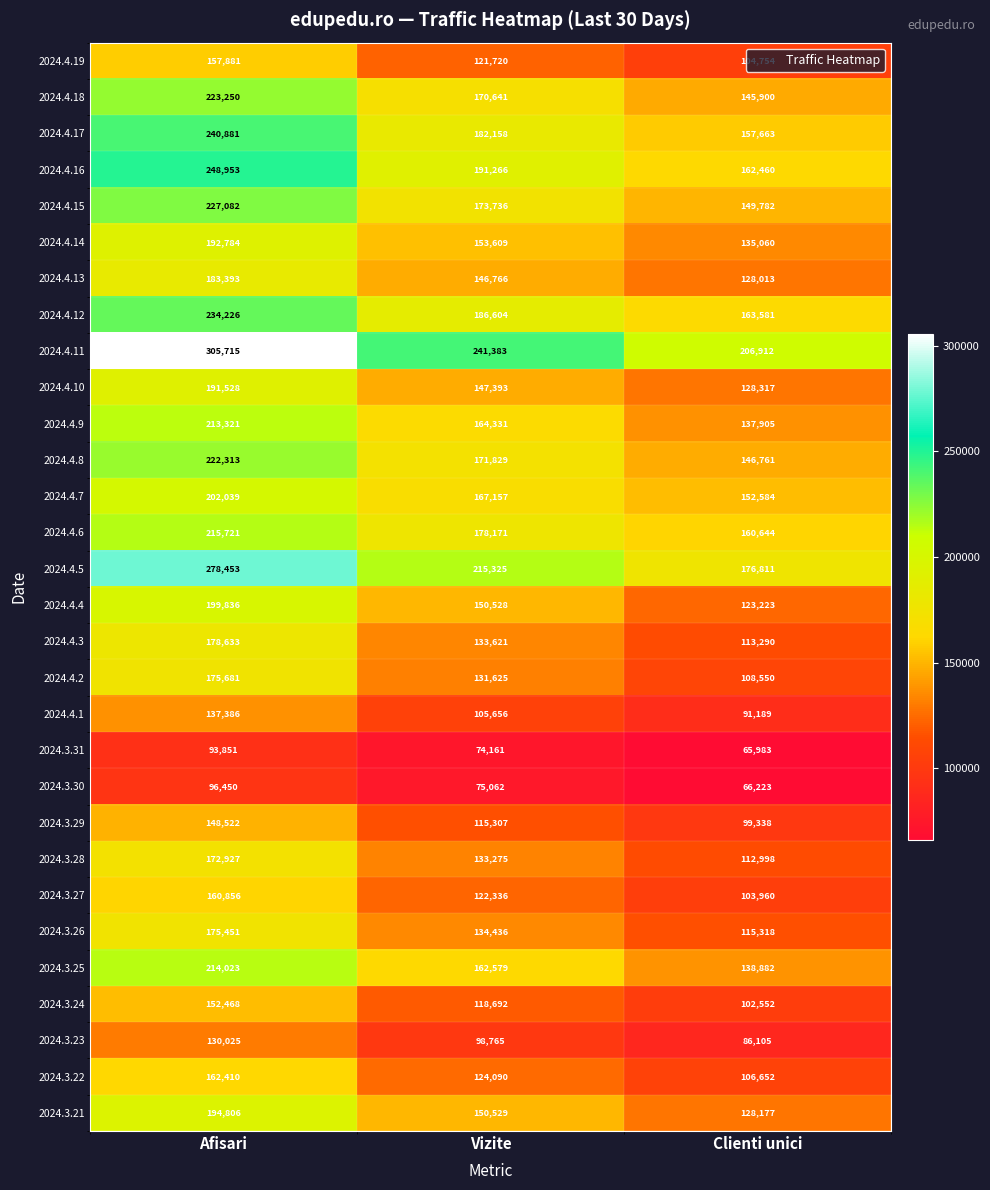

At Afisari, list the series in order from smallest to largest.

2024.3.31, 2024.3.30, 2024.3.23, 2024.4.1, 2024.3.29, 2024.3.24, 2024.4.19, 2024.3.27, 2024.3.22, 2024.3.28, 2024.3.26, 2024.4.2, 2024.4.3, 2024.4.13, 2024.4.10, 2024.4.14, 2024.3.21, 2024.4.4, 2024.4.7, 2024.4.9, 2024.3.25, 2024.4.6, 2024.4.8, 2024.4.18, 2024.4.15, 2024.4.12, 2024.4.17, 2024.4.16, 2024.4.5, 2024.4.11